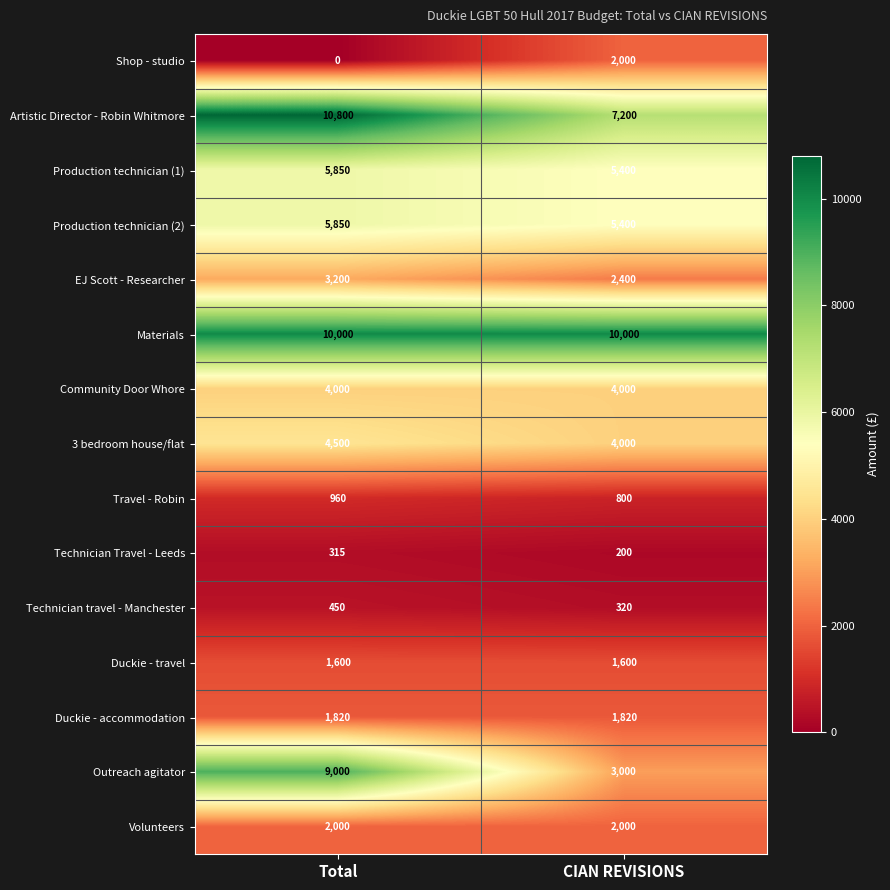

Is it true that Travel - Robin equals 800 at CIAN REVISIONS?

True